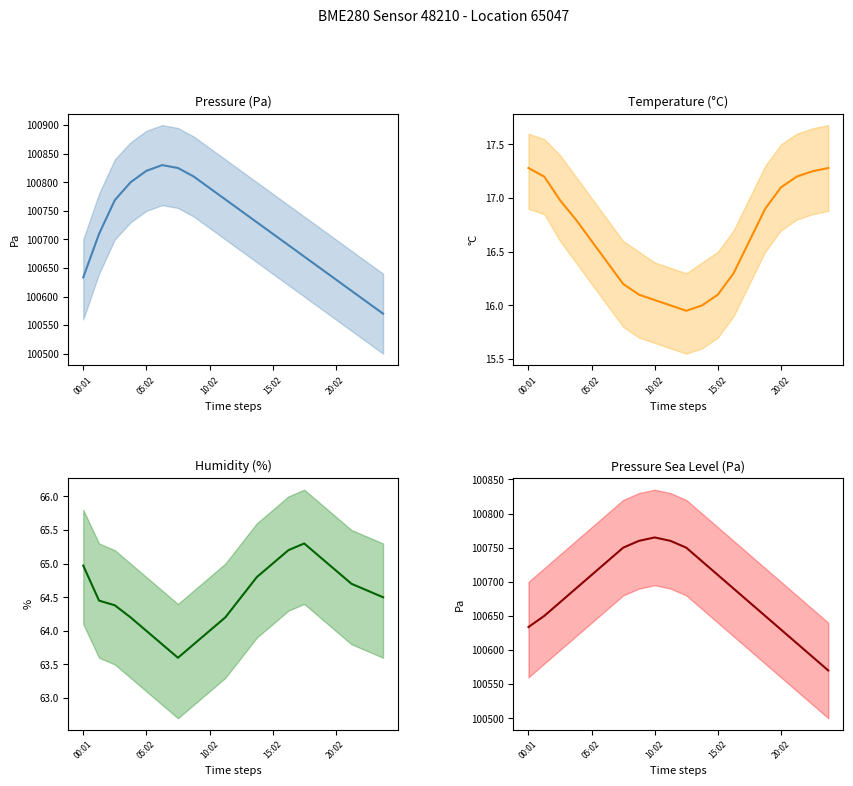

Which series changed the most between 6 and 19?

pressure